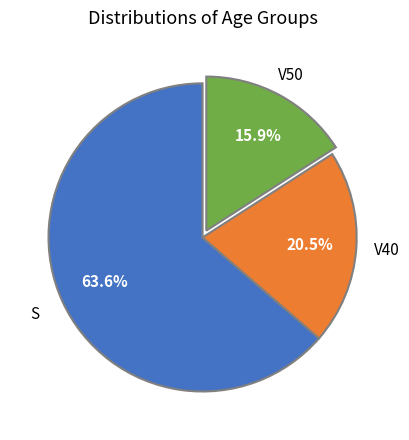

Is there a majority slice in this chart?

Yes